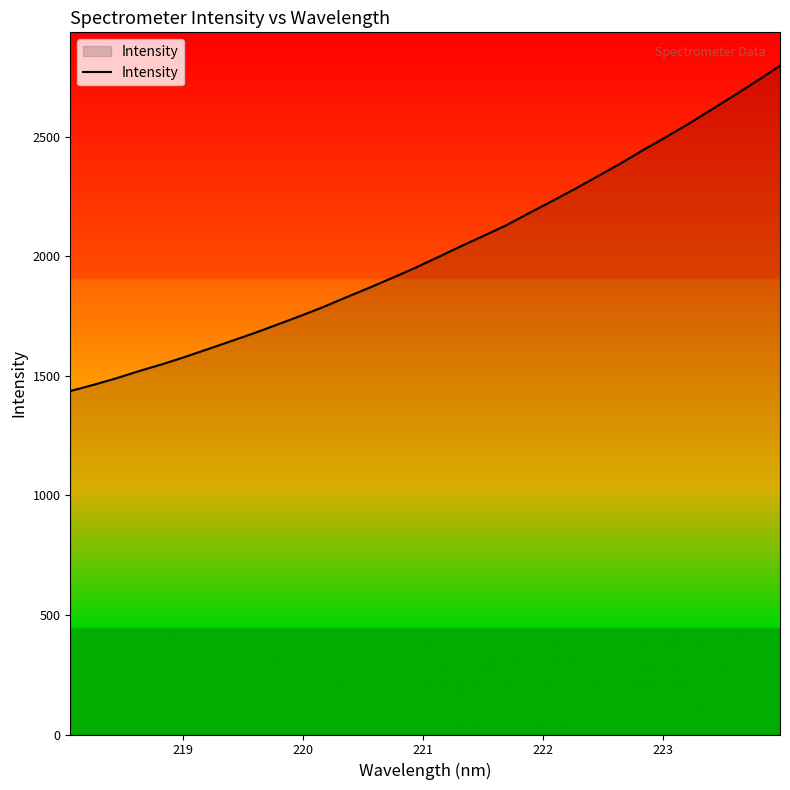

What is the minimum value shown in the chart?

1436.3